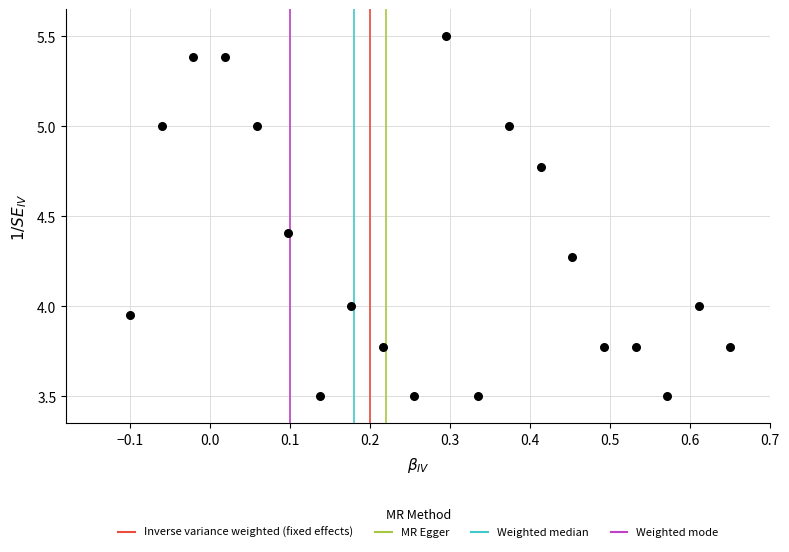

What is the range of Y values (max minus min)?

2.0